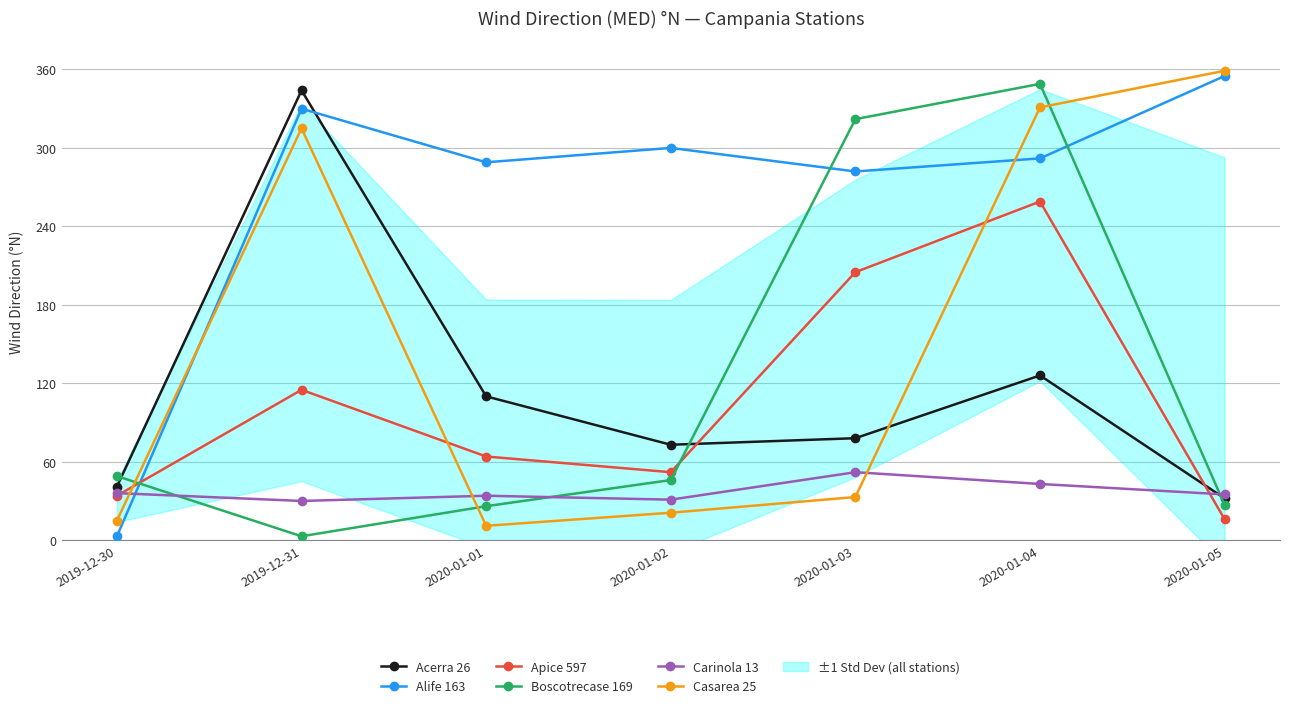

At which category is the sum across all series the highest?

2020-01-04